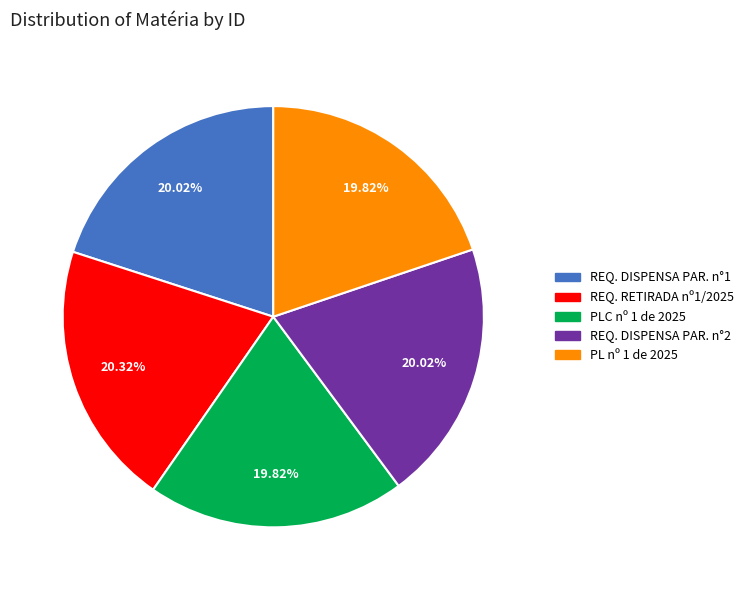

Approximately how many times larger is the value at REQ. DISPENSA PAR. n°1 compared to PL nº 1 de 2025?

1.0